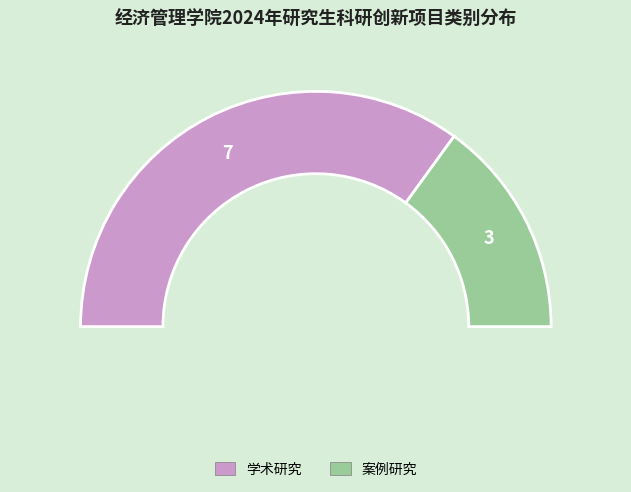

Which slice represents more than half of the pie?

学术研究